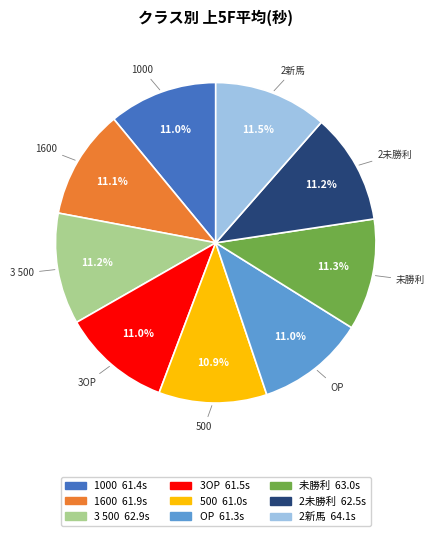

What portion of the pie excludes 3OP?

89.0%